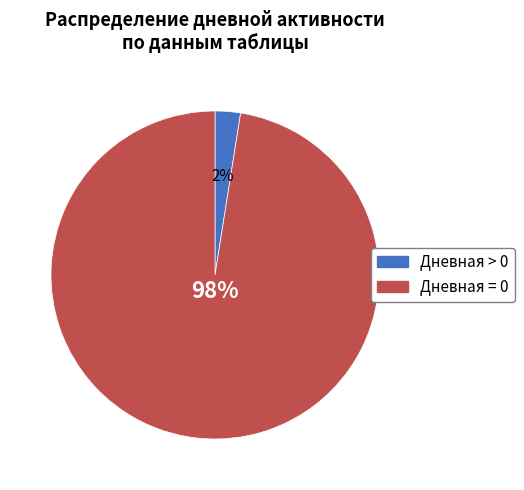

Rank the categories by value from highest to lowest.

Дневная = 0, Дневная > 0